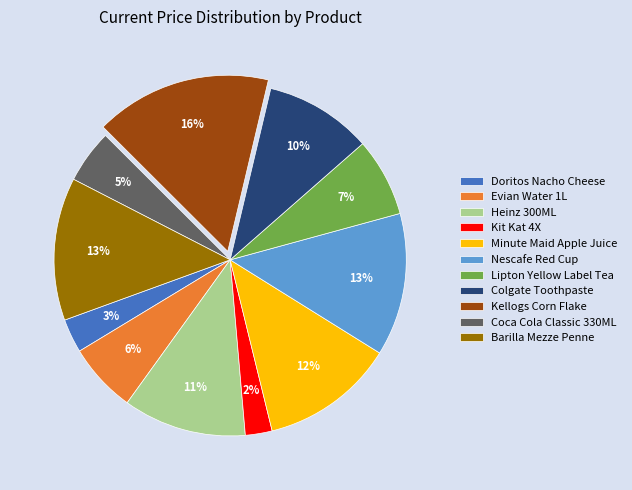

Is there a majority slice in this chart?

No